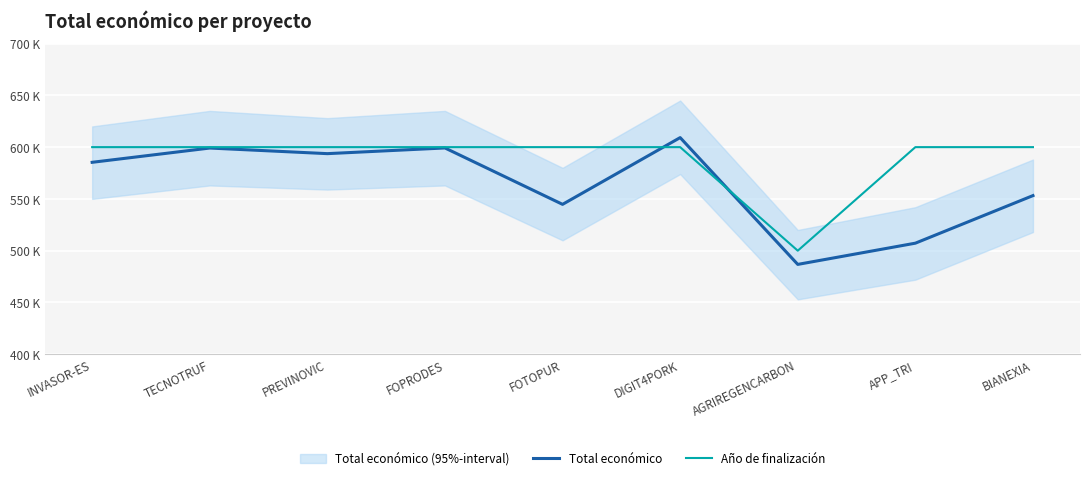

What is the sum of all Año de finalización values?

5300000